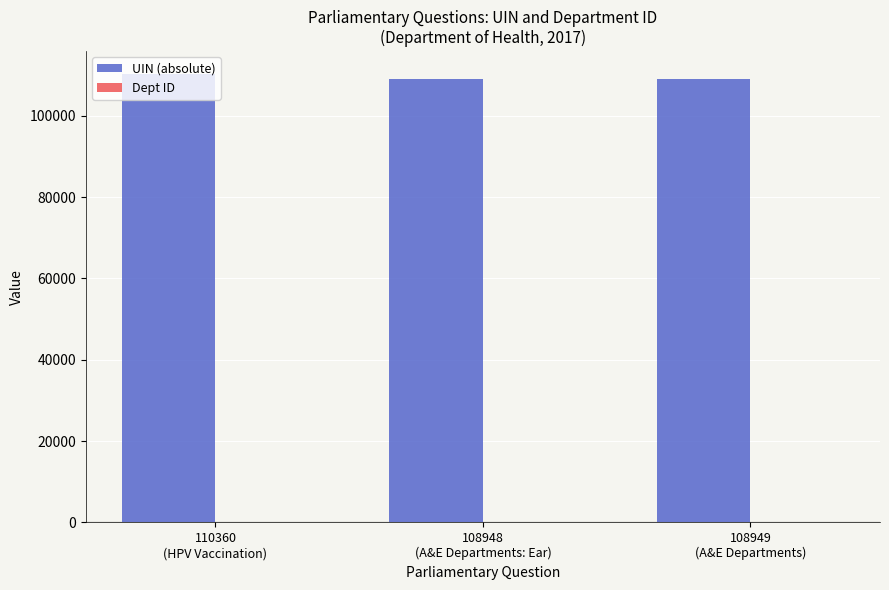

What is the greatest value displayed?

110360